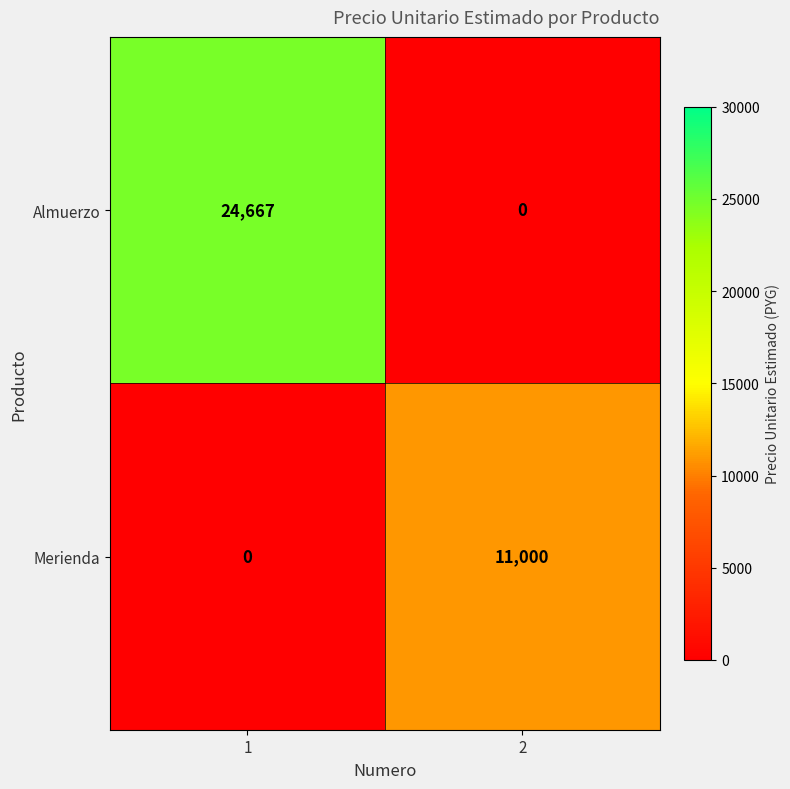

Rank the series at 1 from highest to lowest value.

Almuerzo, Merienda